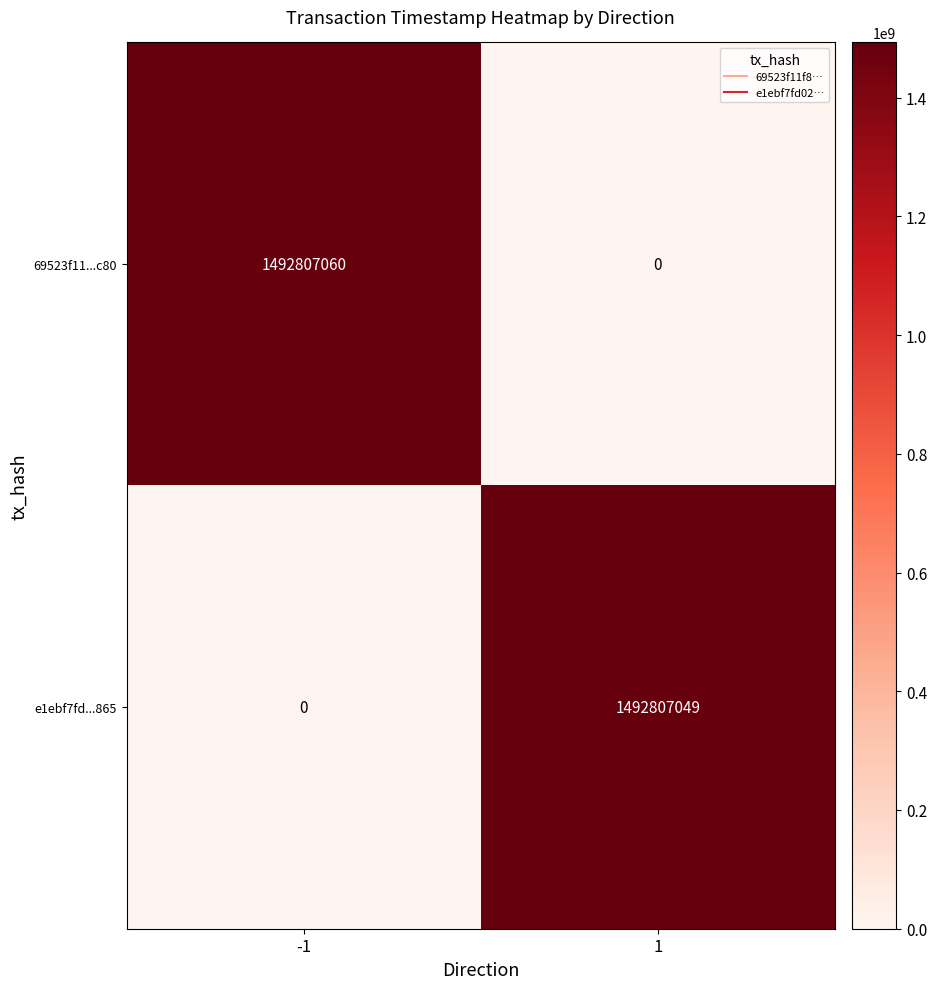

What is the sum of the e1ebf7fd...865 values at 1 and -1?

1492807049